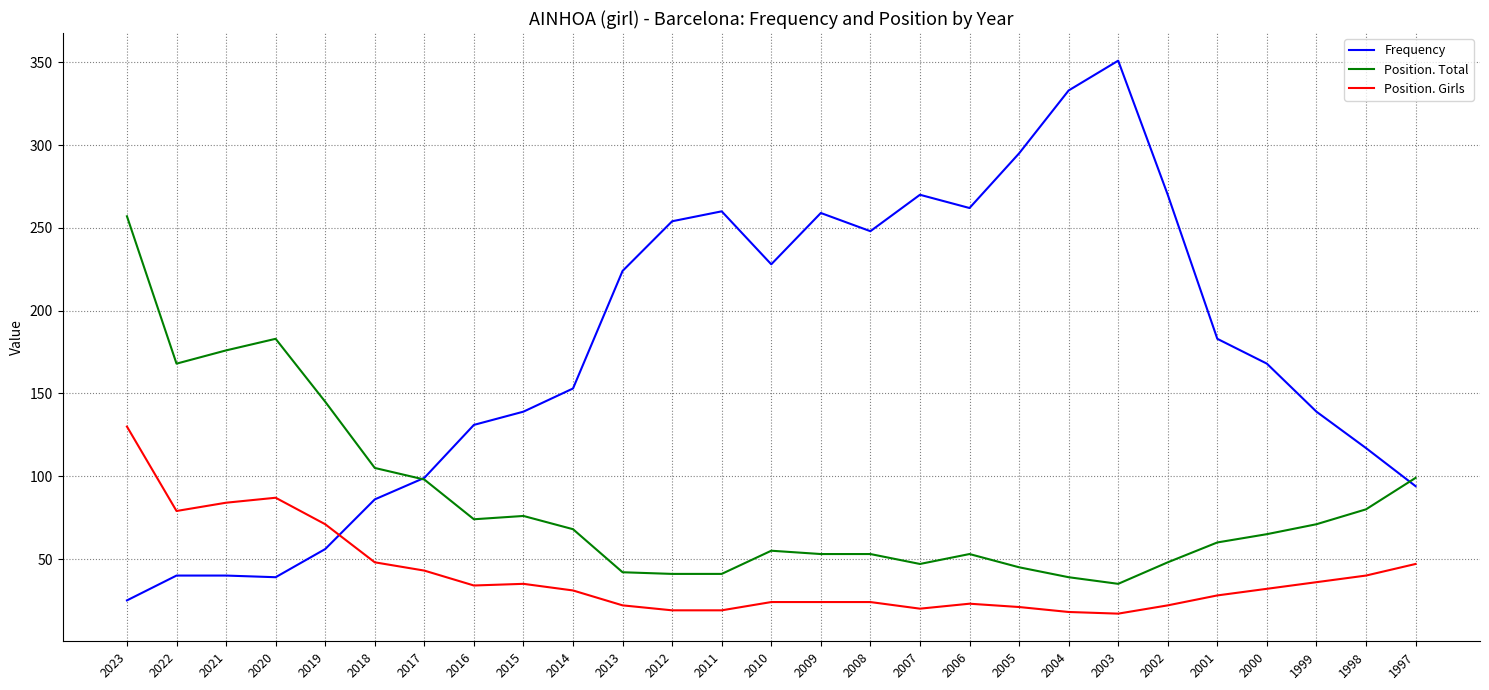

Which series has the largest range (max minus min)?

Frequency